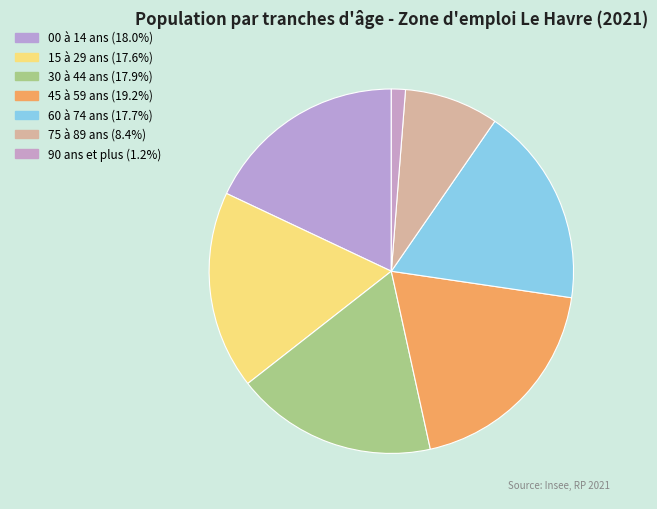

How many slices are in this pie chart?

7